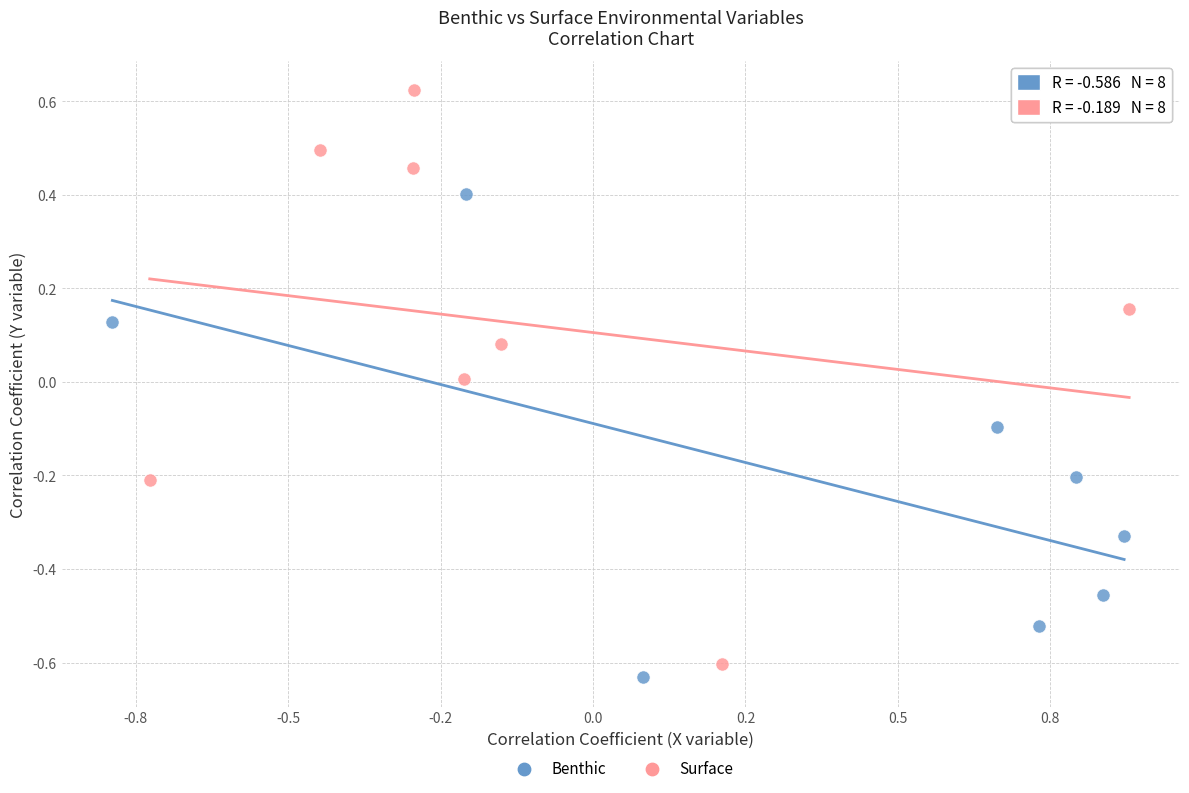

Which series contains the highest Y value?

Surface